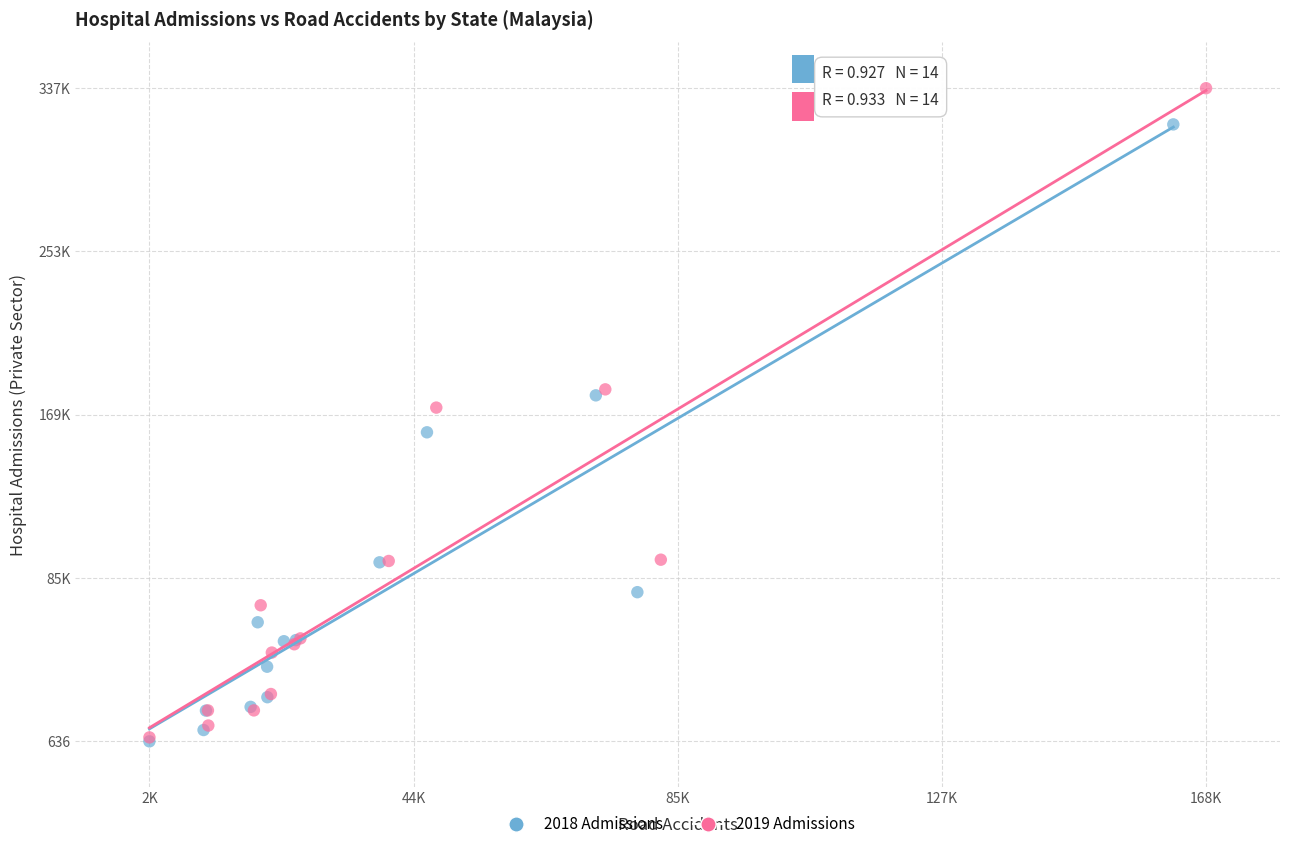

What are all the series names shown in the legend?

2018 Admissions, 2019 Admissions